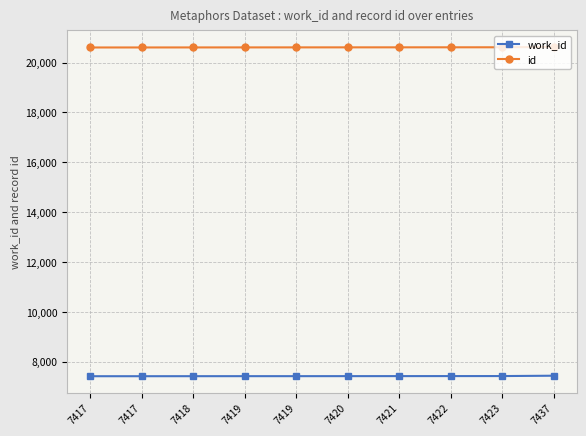

What is the value of the work_id point at the 10th from the left?

7437